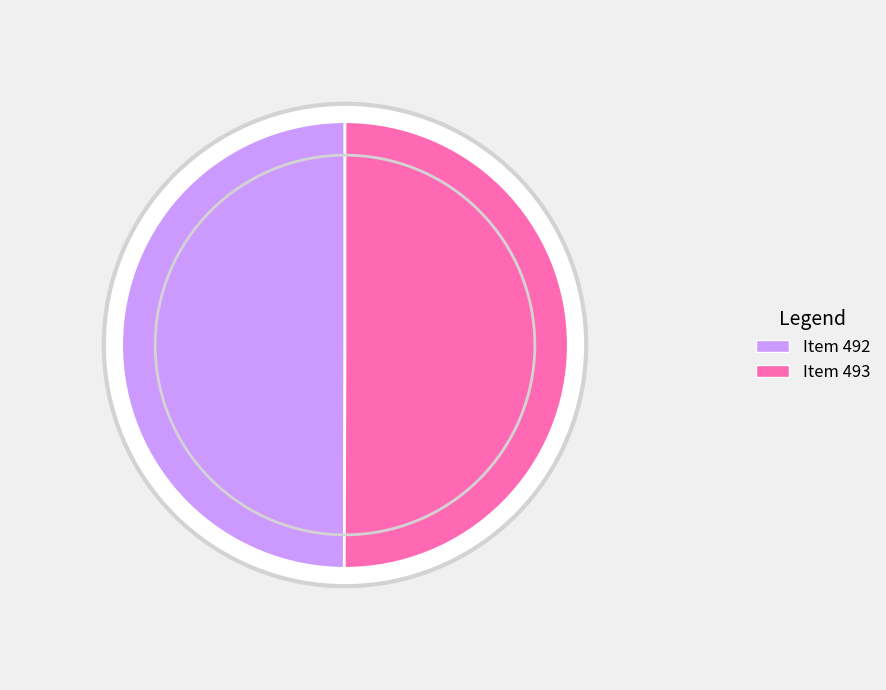

Does Item 493 account for over 50% of the chart?

Yes